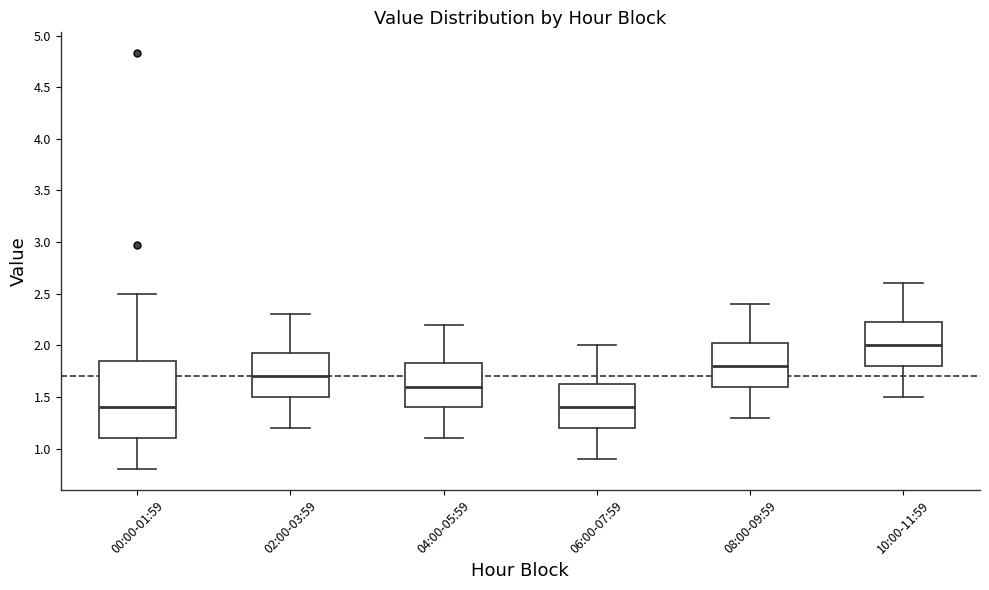

Which box has the highest median line?

10:00-11:59